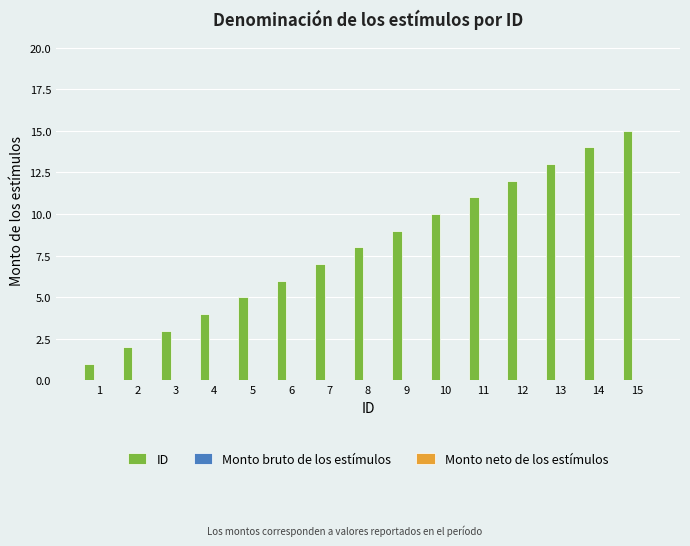

The chart shows a value of 4 at 7. True or false?

False